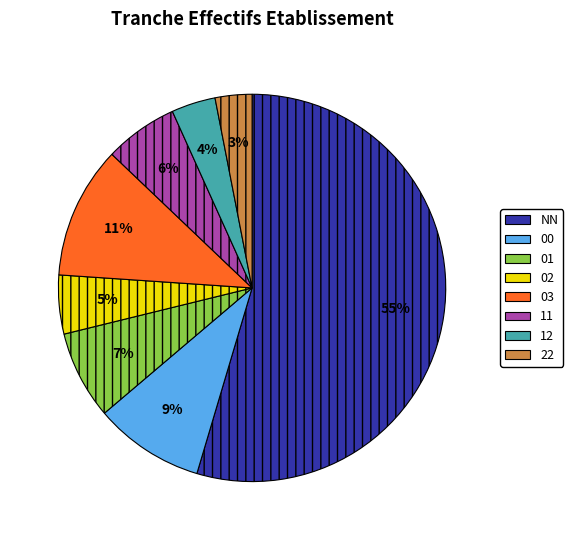

How many segments does this pie chart have?

8